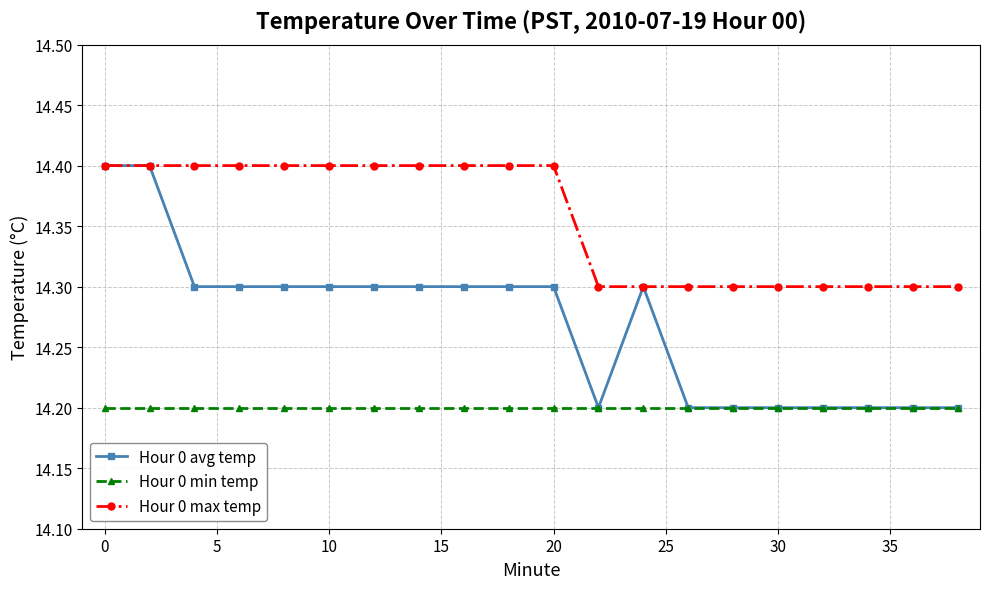

What is the difference between the maximum and minimum values in the Hour 0 avg temp series?

0.2